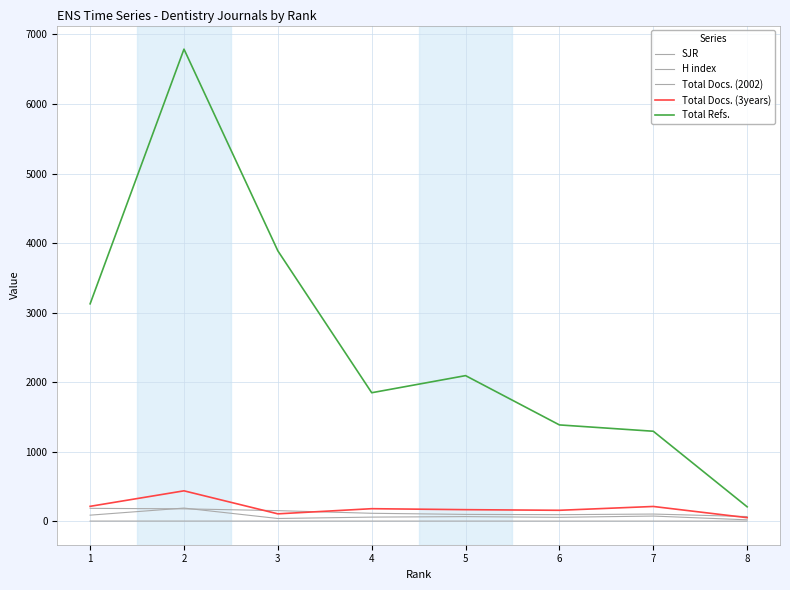

How many lines are shown in the chart?

5